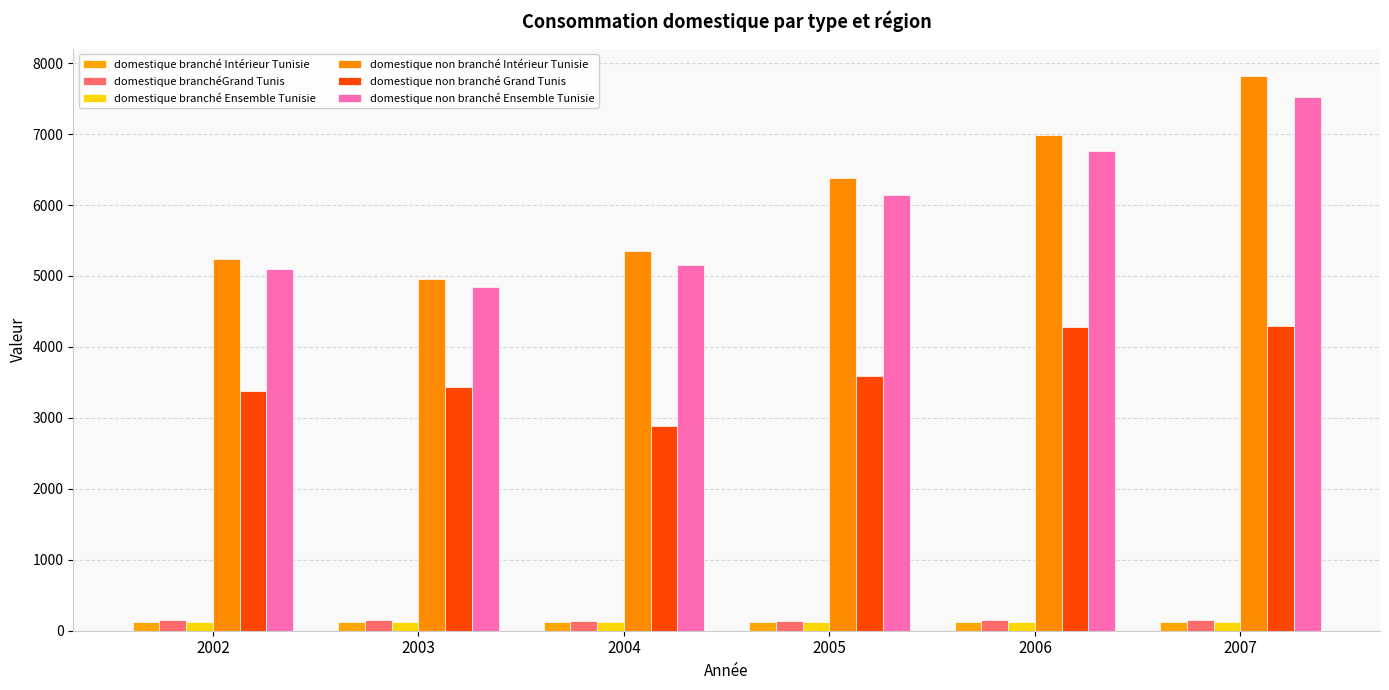

At which label is domestique non branché Grand Tunis closest to 3586?

2005